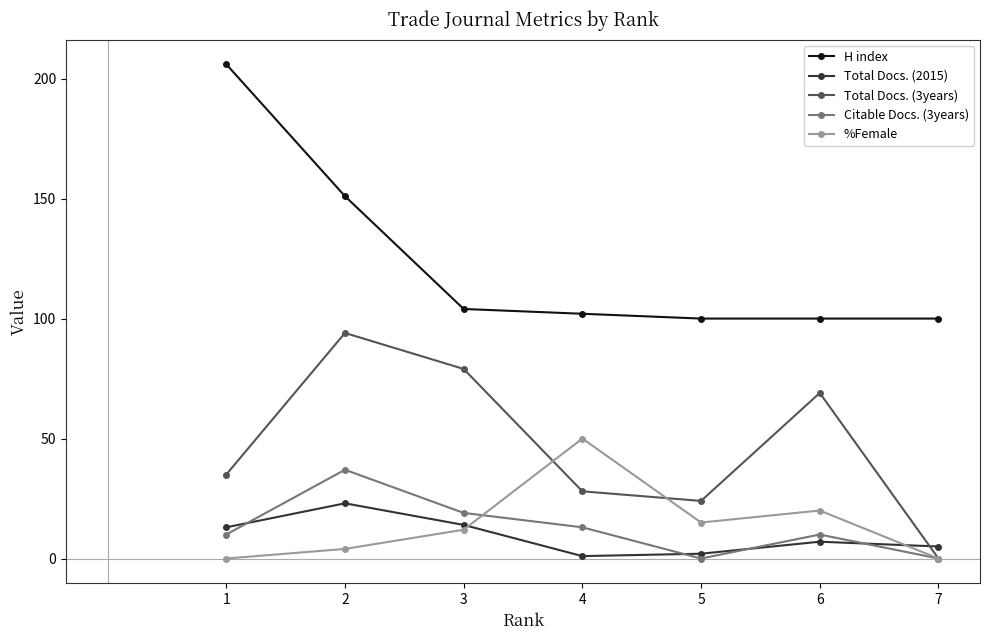

What is the spread (max minus min) of values at 2?

147